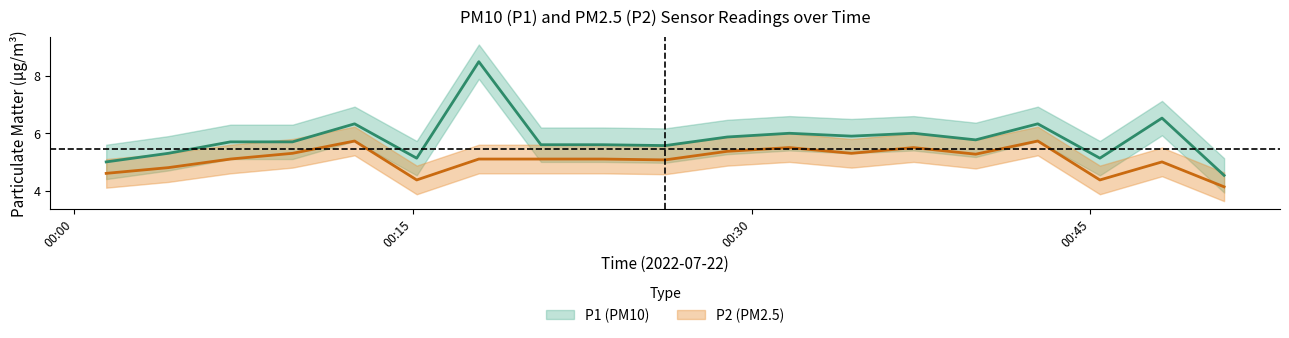

What is the label of the 8th point from the right?

02:47